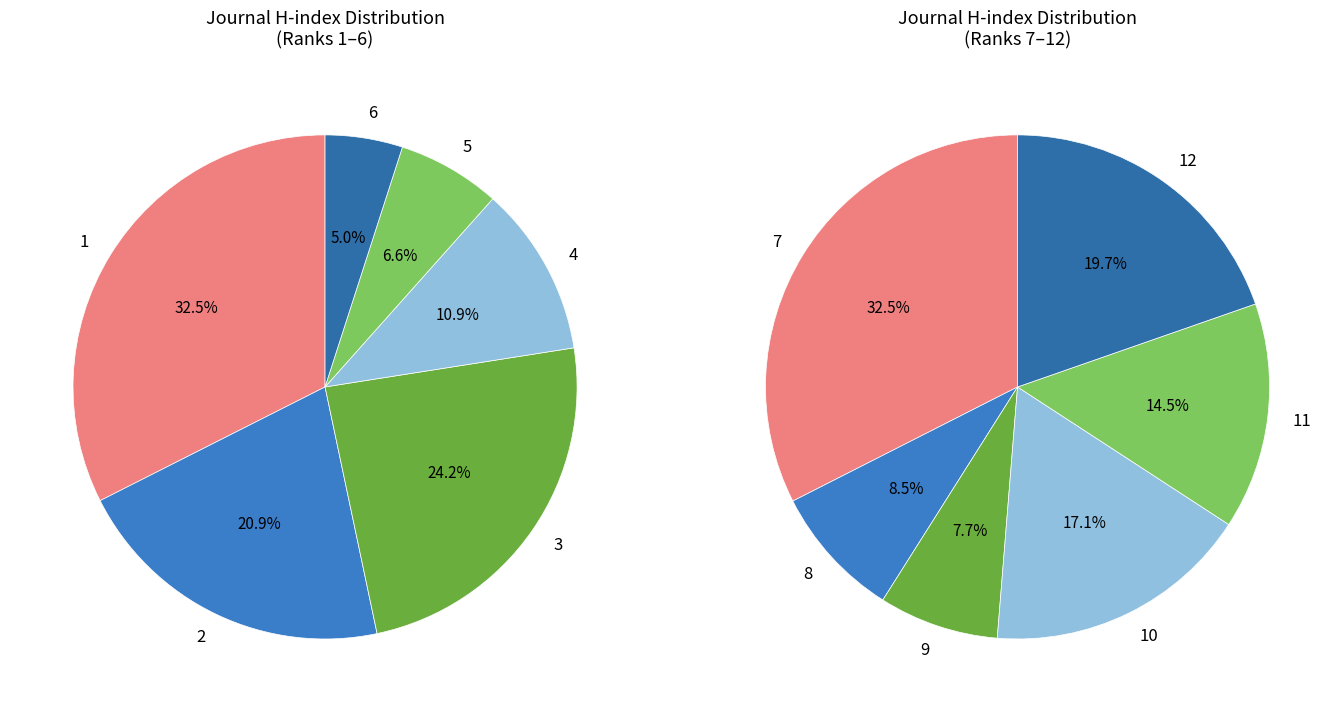

True or false: 4 accounts for 3% of the total.

False